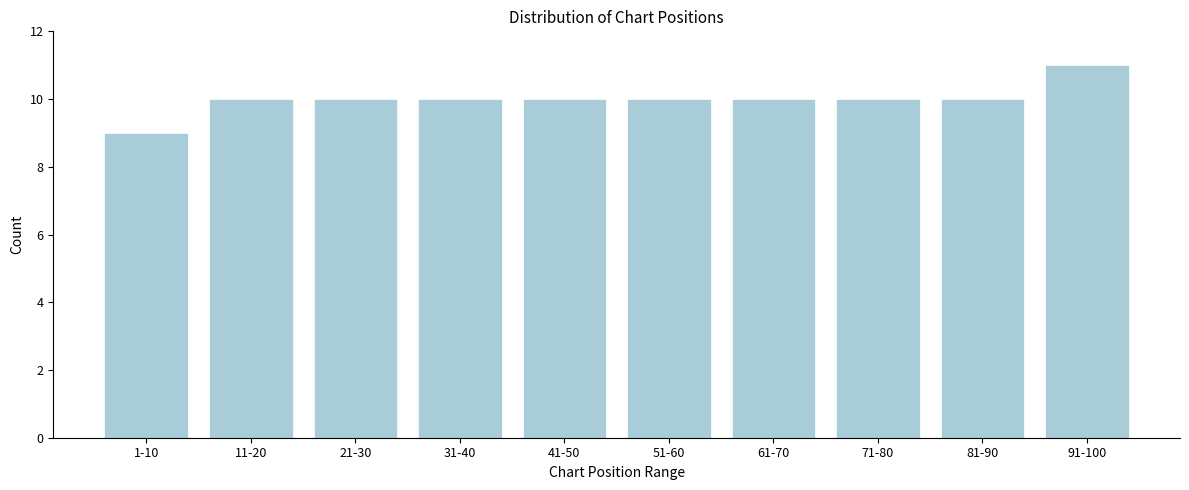

Reading right to left, extract all data points from this chart.

11	10	10	10	10	10	10	10	10	9